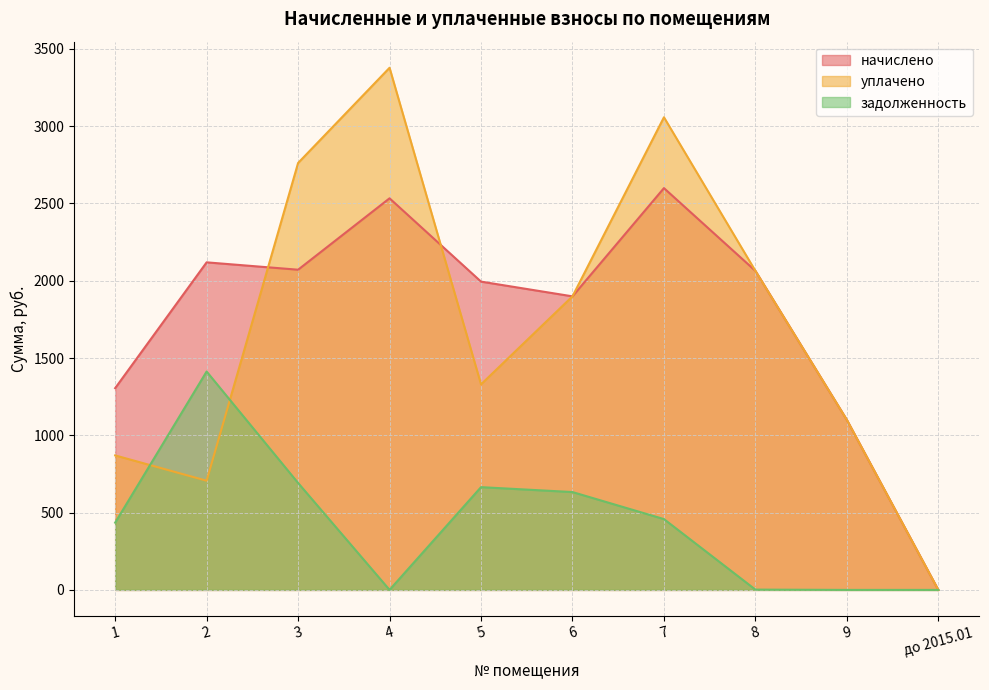

True or false: задолженность and начислено intersect in this chart.

False